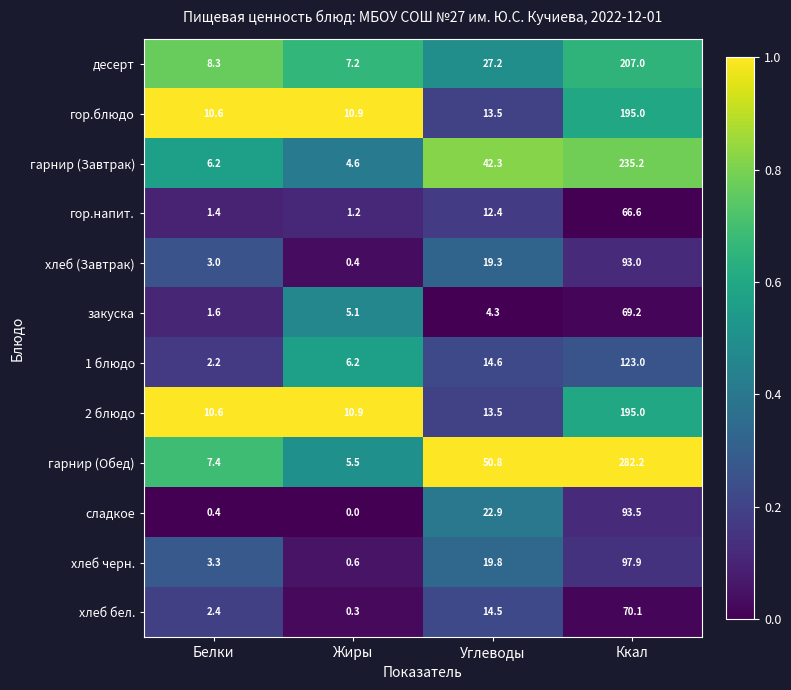

List the labels in order of гор.блюдо value, smallest first.

Белки, Жиры, Углеводы, Ккал